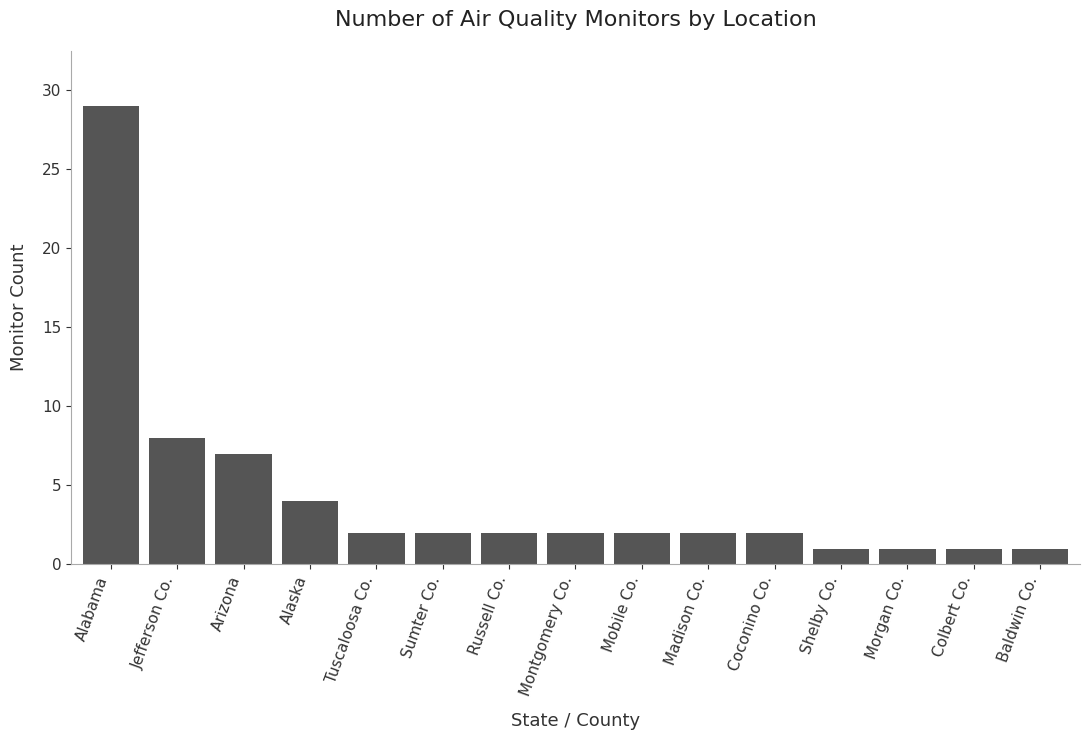

Does the chart contain stacked bars?

No